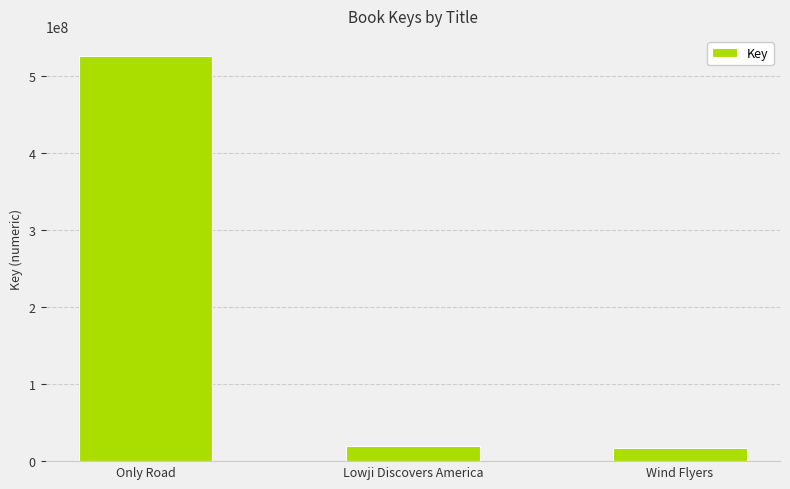

What is the value of the 1st bar from the left?

525939431